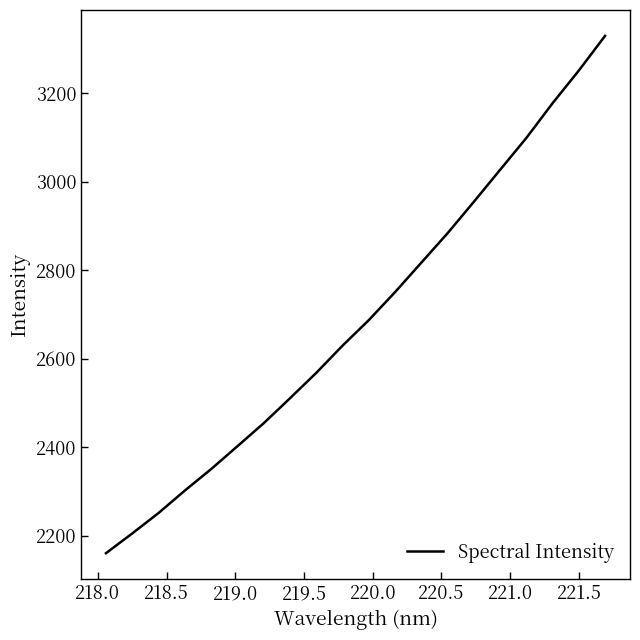

What is the greatest value displayed?

3329.1